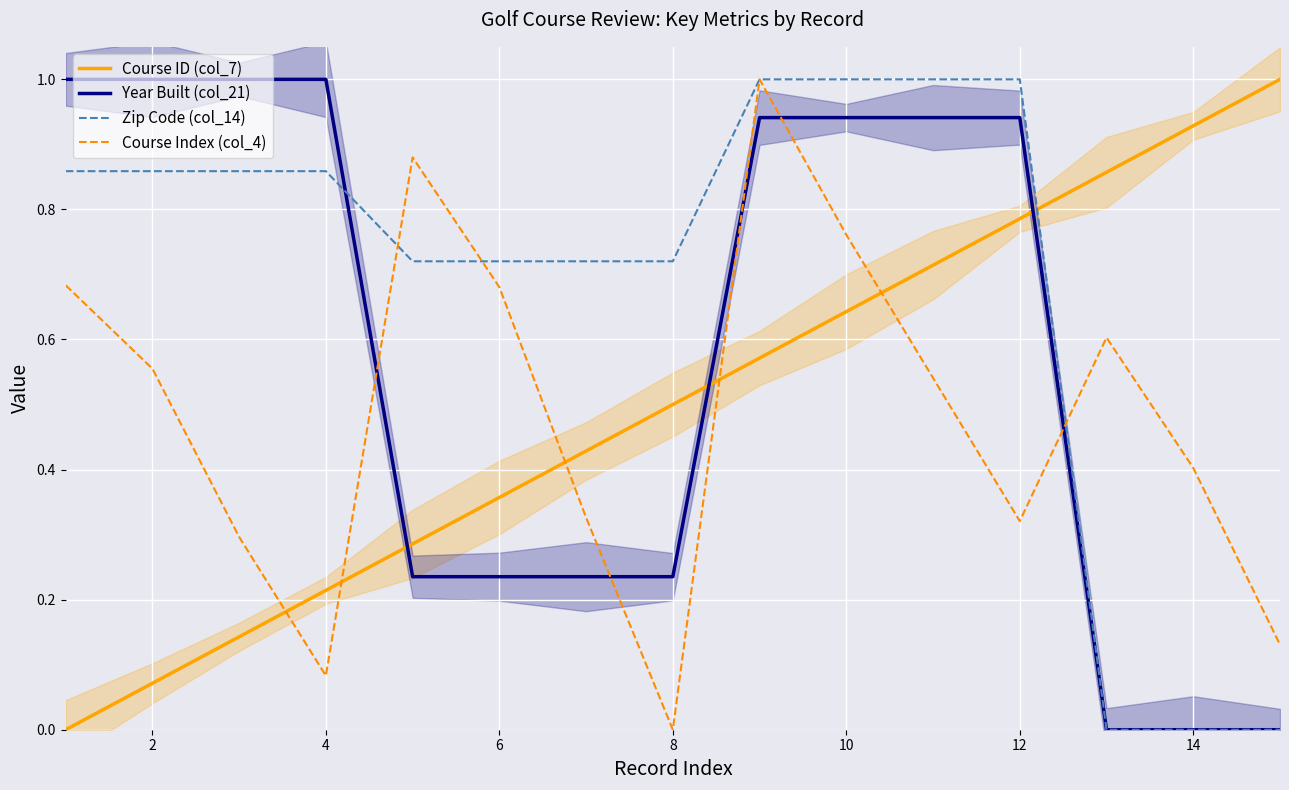

Count the number of categories in the chart.

15